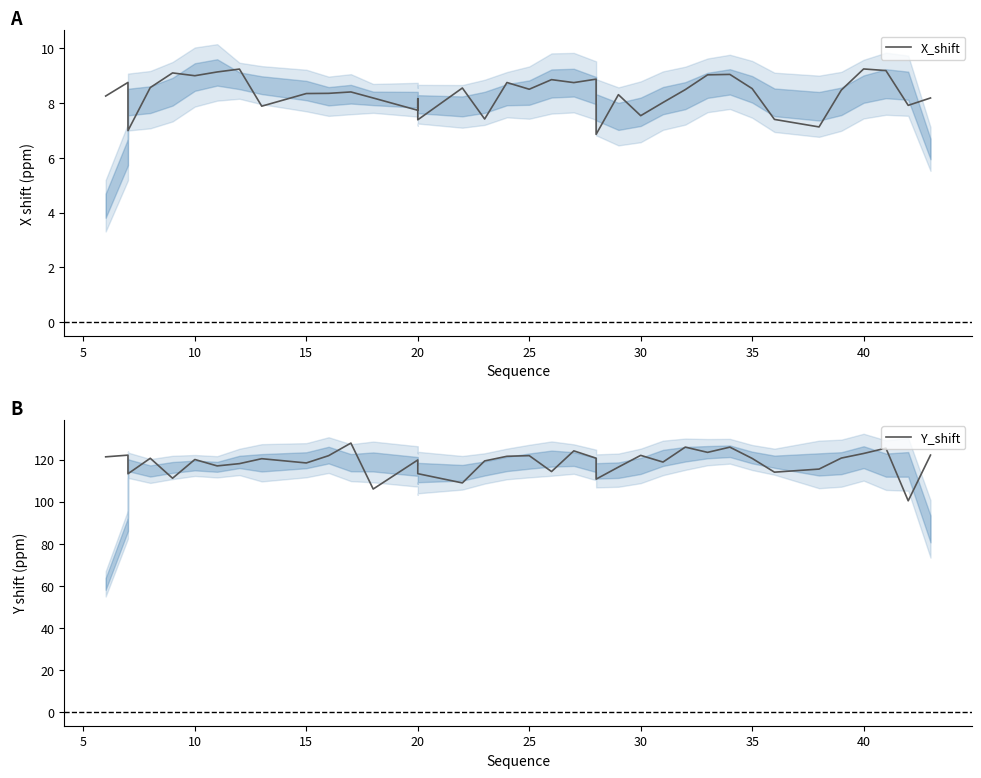

How many lines are shown in the chart?

2